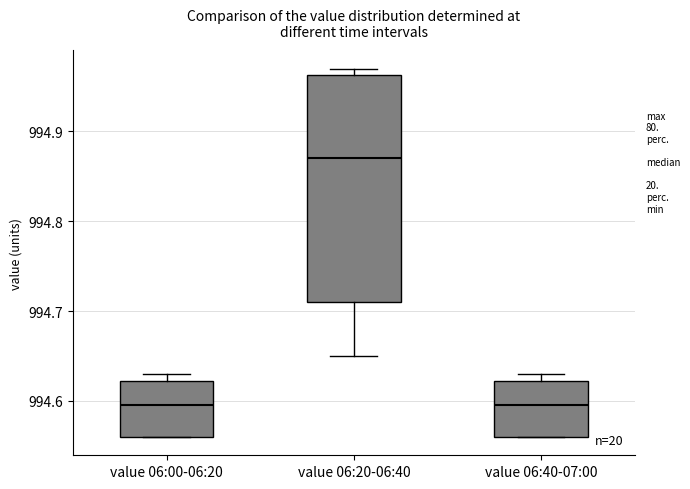

Where does the median line of the box for value 06:00-06:20 sit on the y-axis? The values are not printed on the chart, so give them approximately, as read against the axis.

994.60